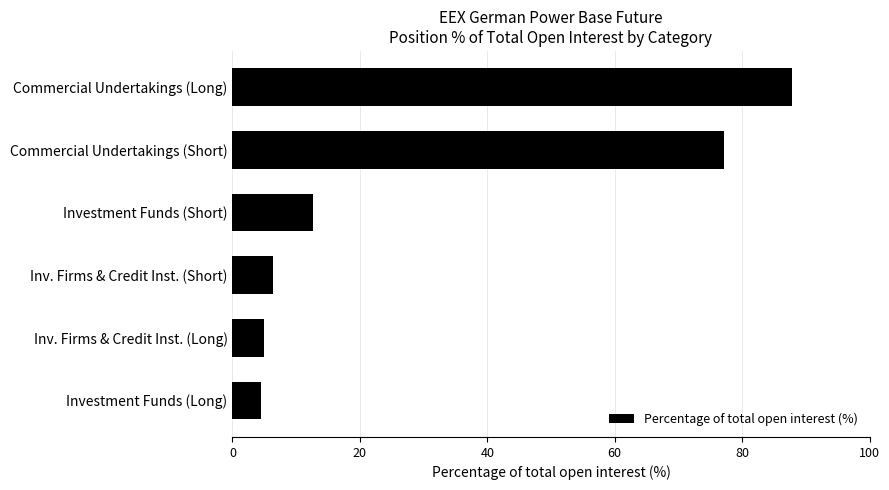

Reading bottom to top, transcribe all the data shown in this chart.

Investment Funds (Long)=4.4	Inv. Firms & Credit Inst. (Long)=5.0	Inv. Firms & Credit Inst. (Short)=6.4	Investment Funds (Short)=12.7	Commercial Undertakings (Short)=77.1	Commercial Undertakings (Long)=87.8